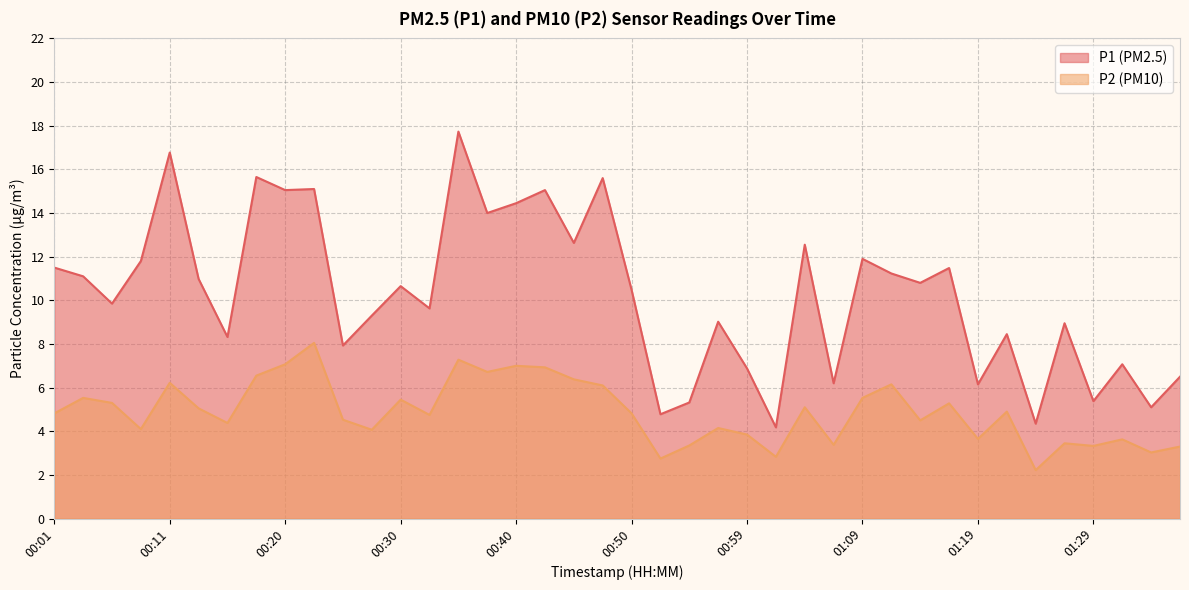

What is the difference between the highest and lowest values at 00:35?

10.4